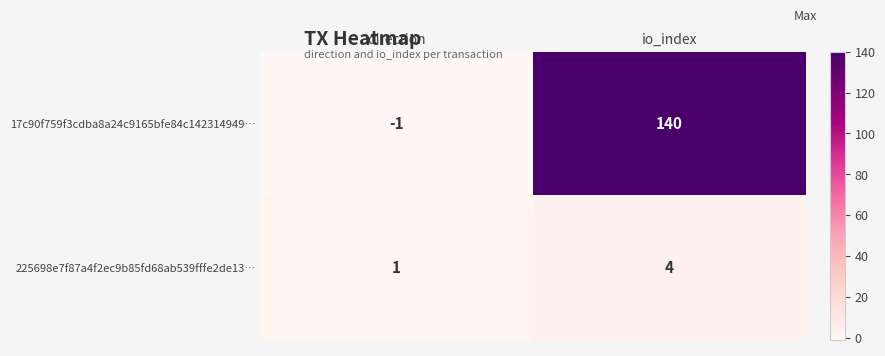

At io_index, list the series in order from smallest to largest.

225698e7f87a4f2ec9b85fd68ab539fffe2de13…, 17c90f759f3cdba8a24c9165bfe84c142314949…